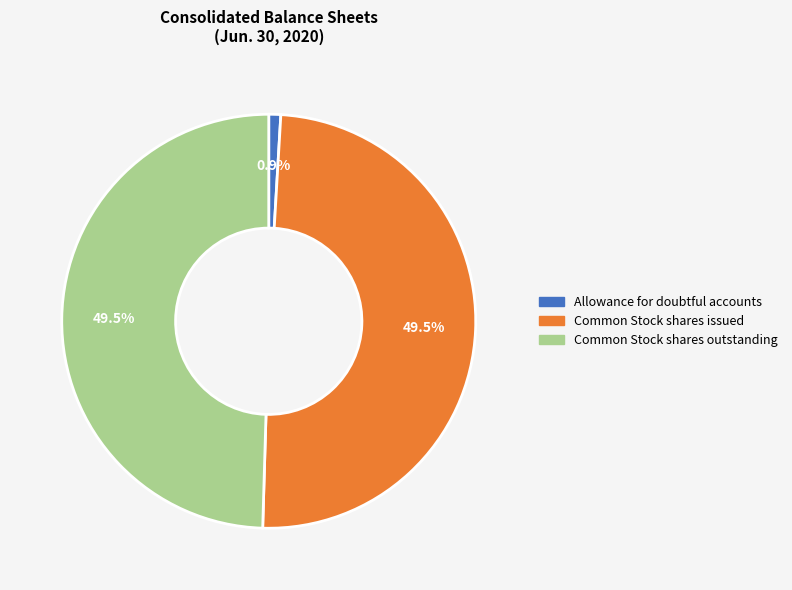

How many segments does this pie chart have?

3